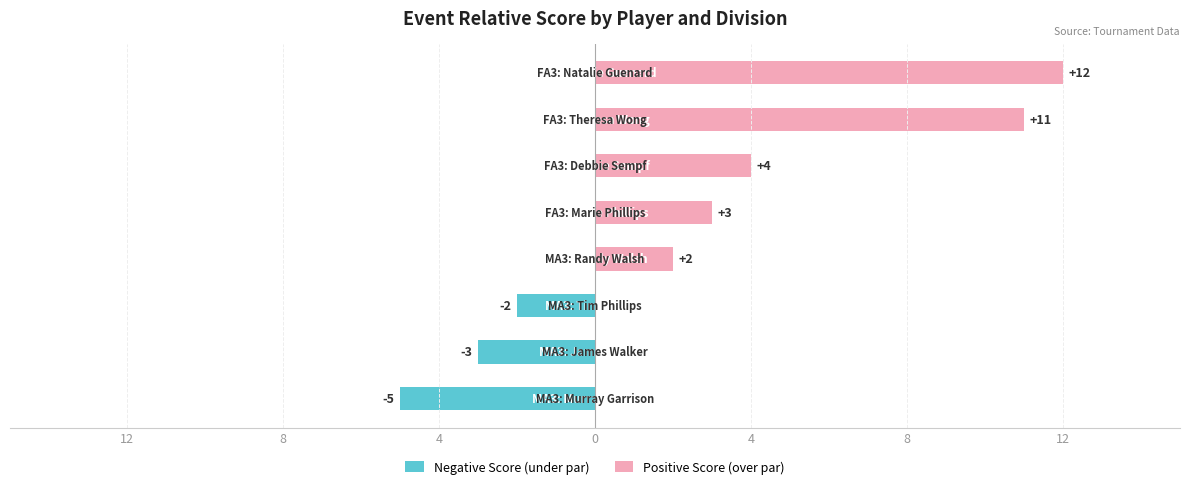

True or false: Negative Score (under par) has a value of -3 at 7.

False